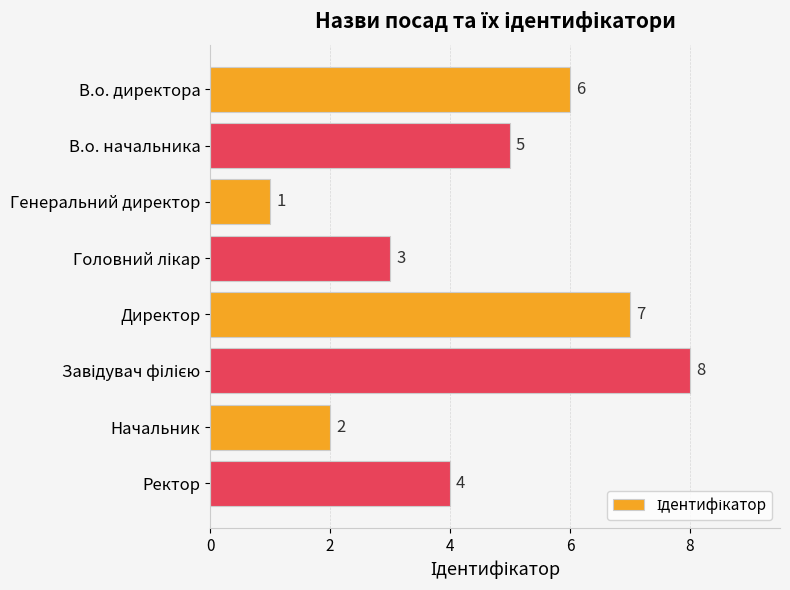

True or false: the data shows 5 at В.о. начальника.

True